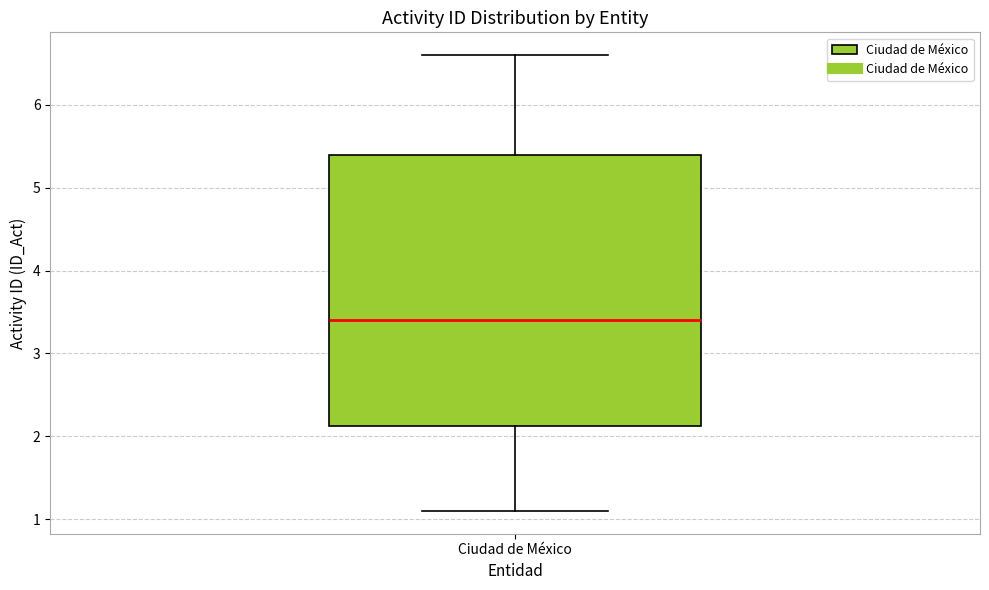

Where does the upper whisker of the box for Ciudad de México end on the y-axis? The values are not printed on the chart, so give them approximately, as read against the axis.

6.6